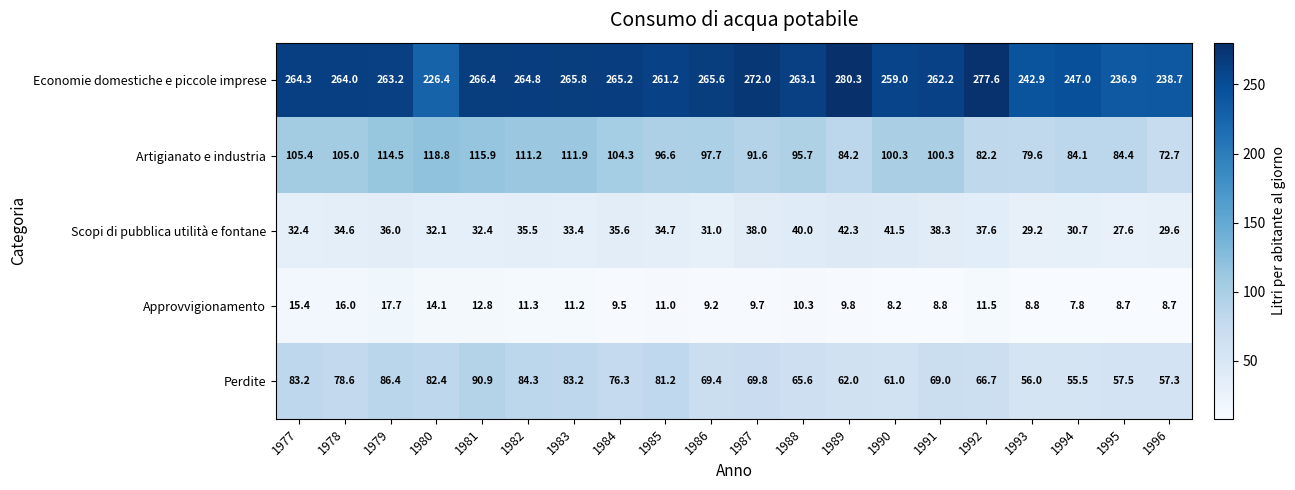

Rank the series by their maximum value, from lowest to highest.

Approvvigionamento, Scopi di pubblica utilità e fontane, Perdite, Artigianato e industria, Economie domestiche e piccole imprese